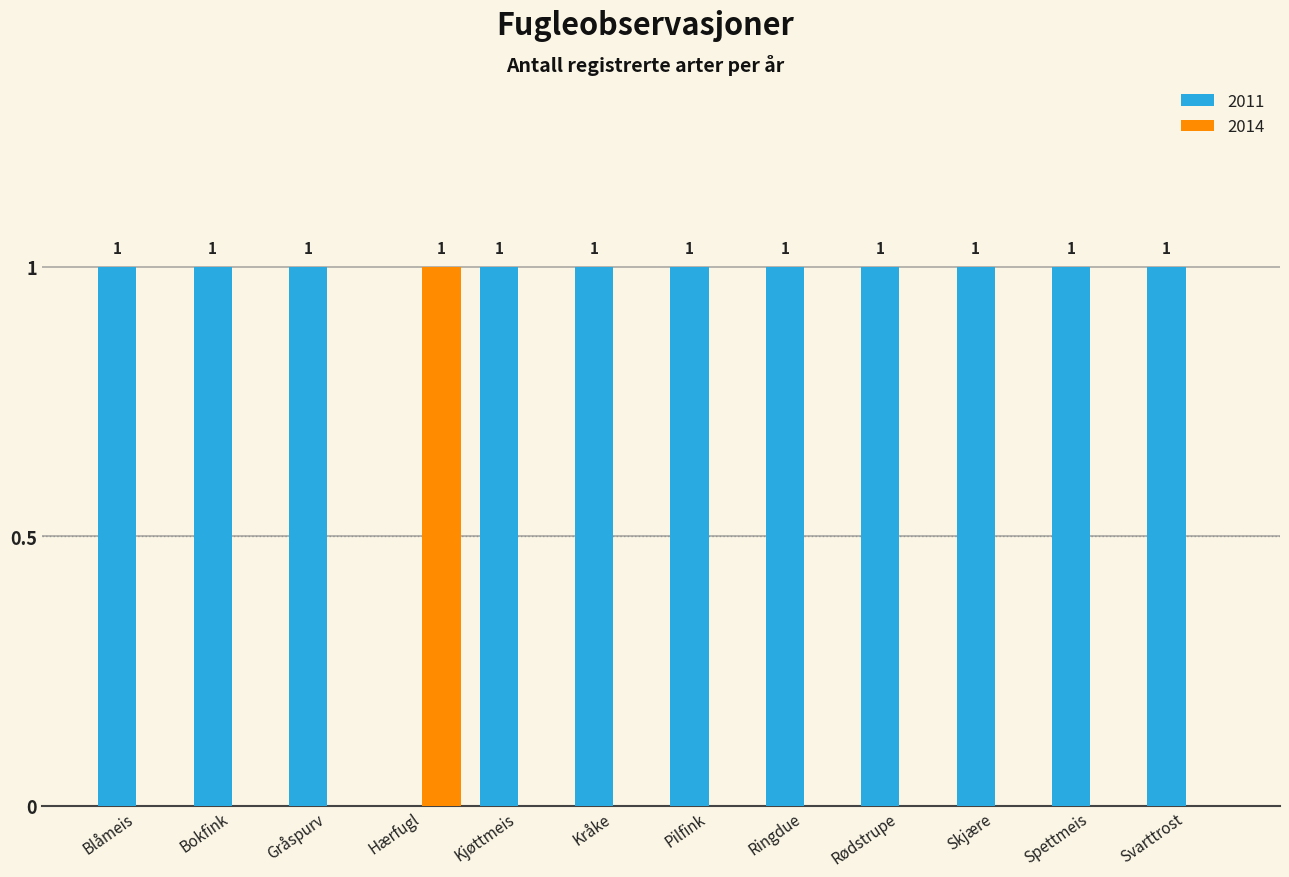

The 2011 series shows 1 at Svarttrost. True or false?

True